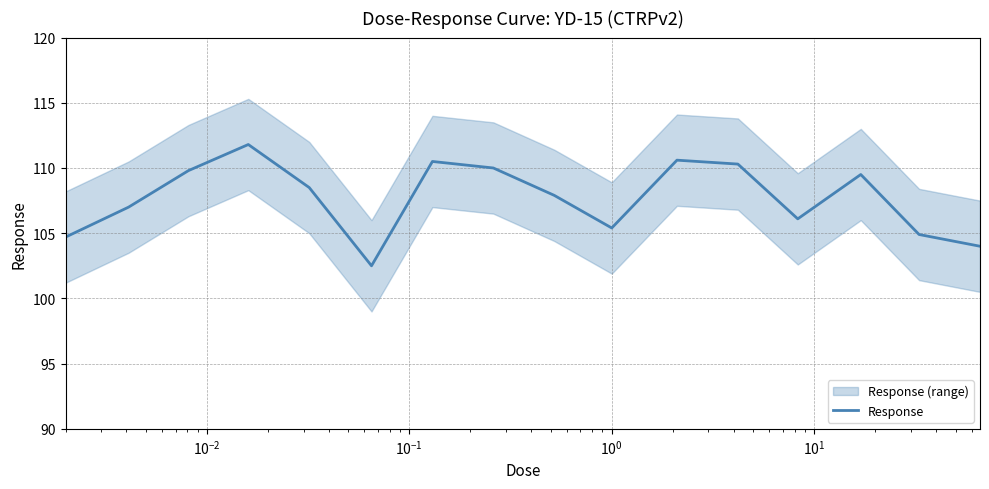

Reading left to right, what are all the values shown in this chart?

104.7	107.0	109.8	111.8	108.5	102.5	110.5	110.0	107.9	105.4	110.6	110.3	106.1	109.5	104.9	104.0